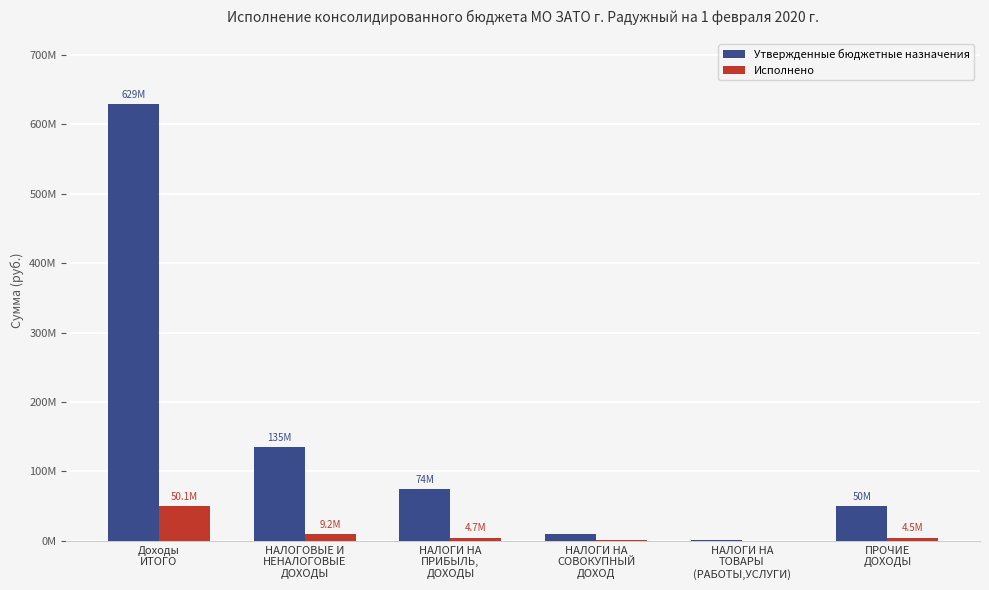

Does the chart contain stacked bars?

No